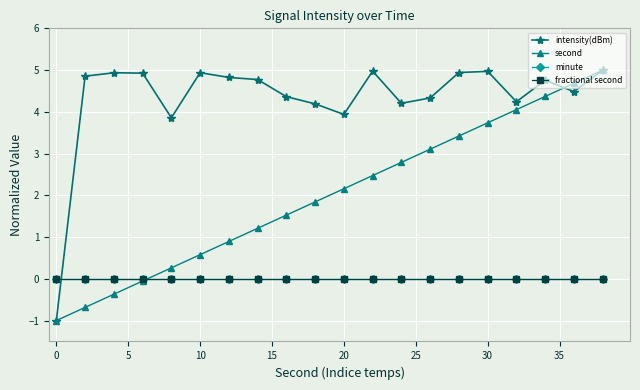

What is the average value of the intensity(dBm) series?

4.3